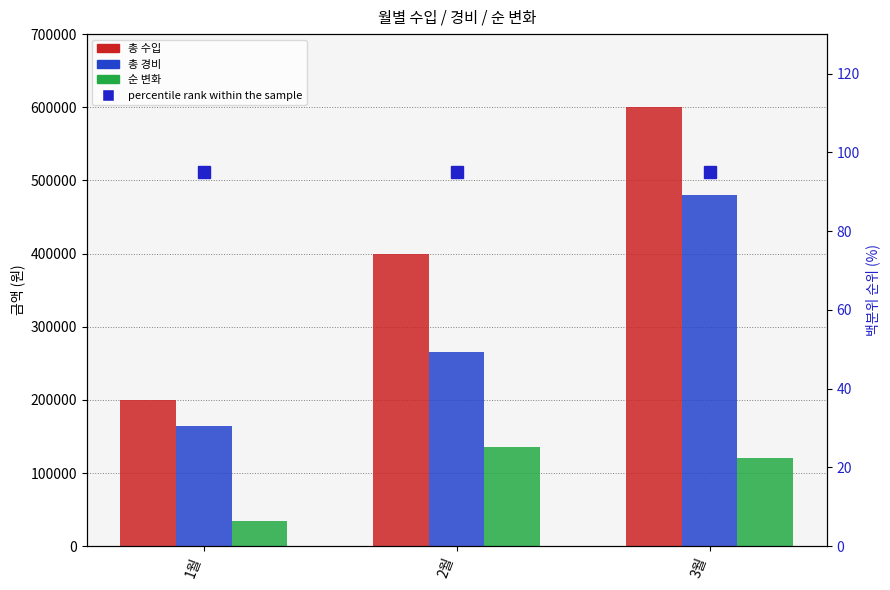

True or false: 순 변화 has a value of 83673 at 2월.

False